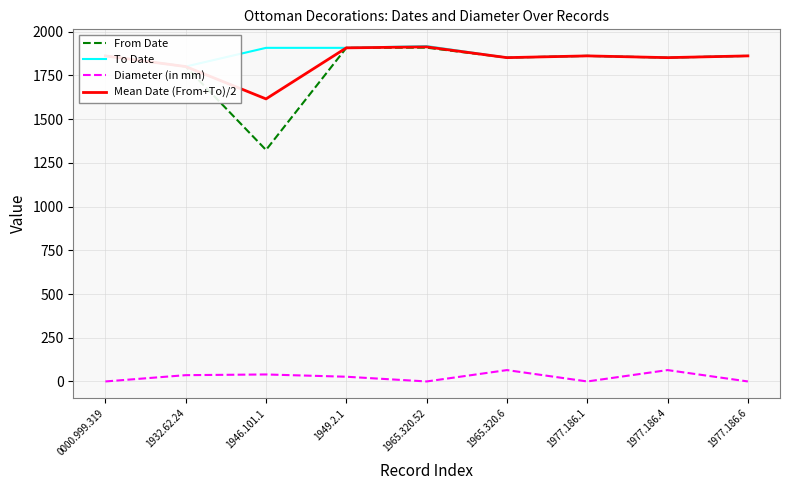

What is the approximate value of To Date at 1977.186.6?

1862.0